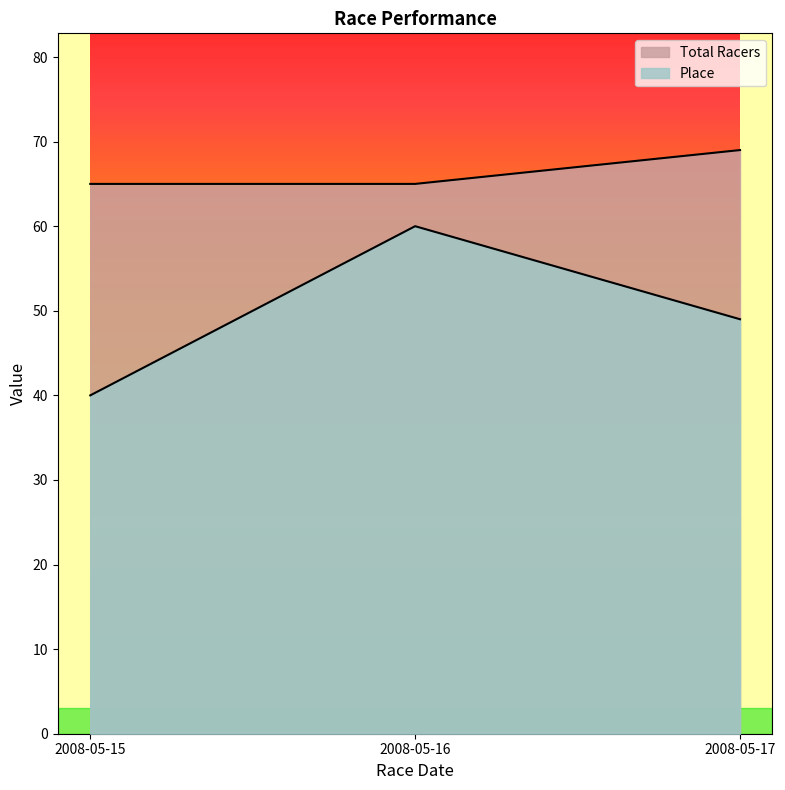

At which category is the sum across all series the highest?

2008-05-16